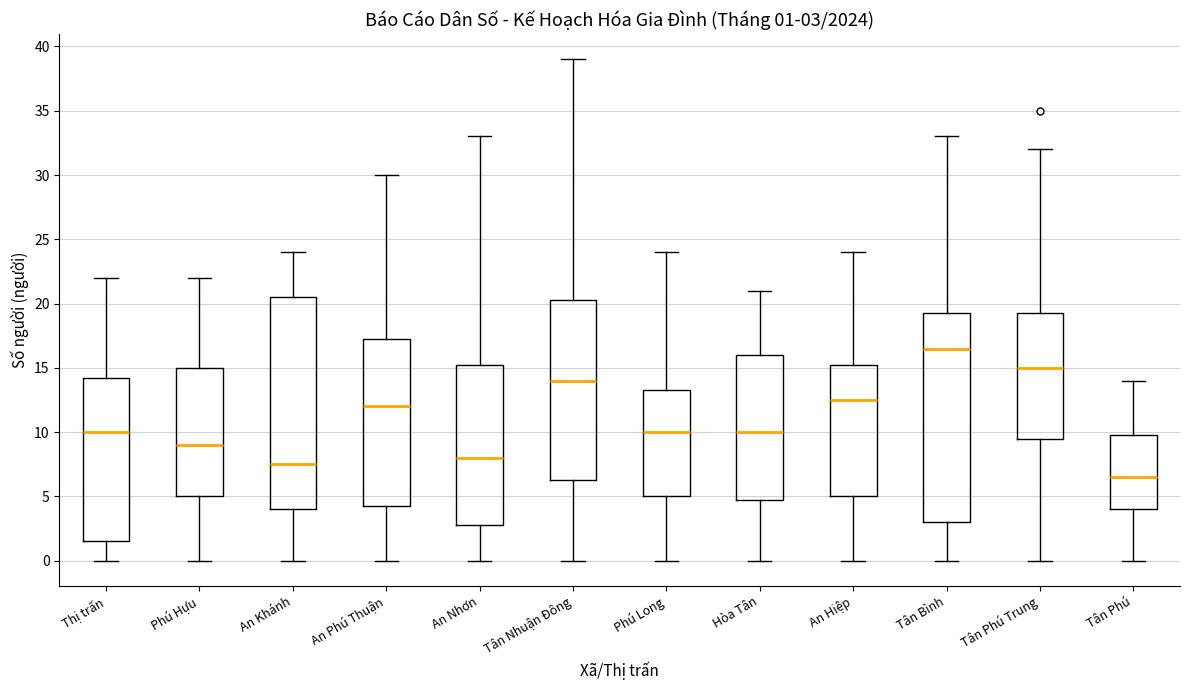

Which box has the lowest median line?

Tân Phú